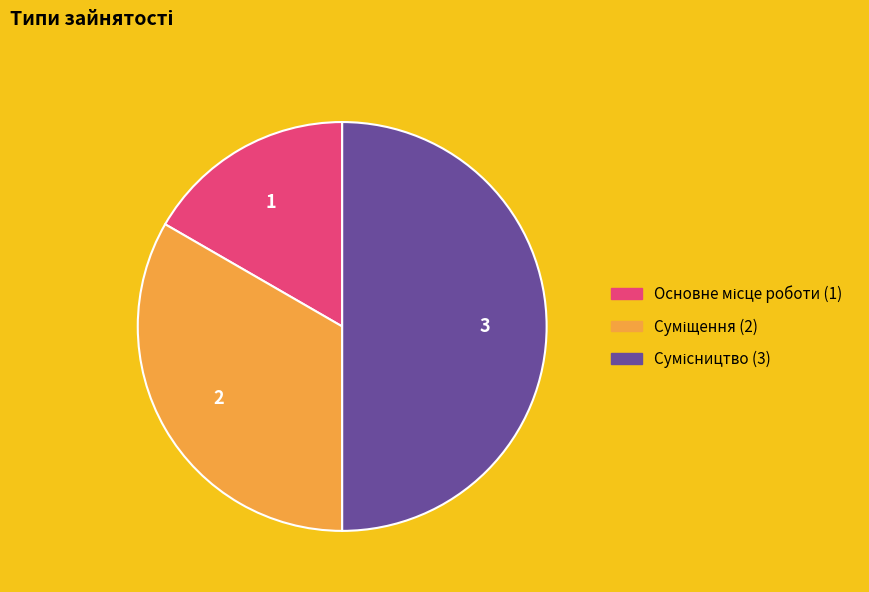

To the nearest percent, what is the average slice percentage?

33%